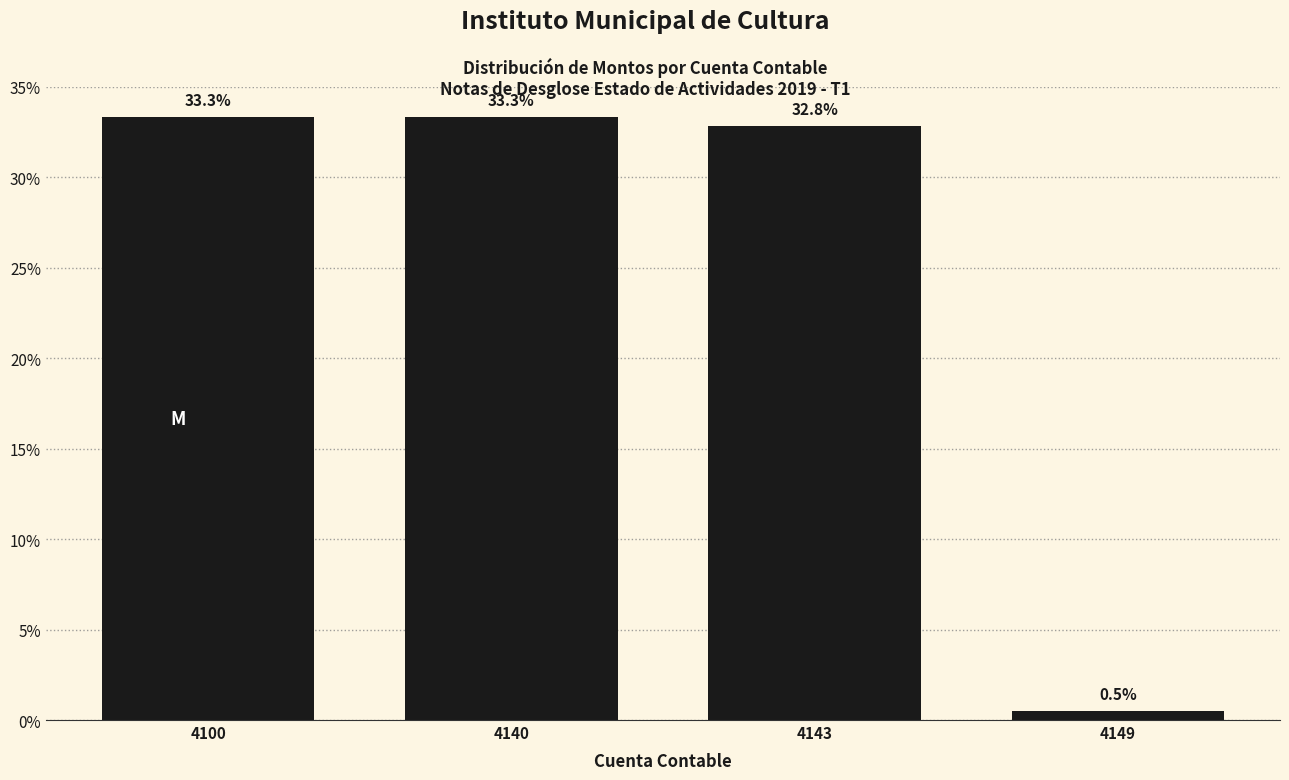

Reading left to right, transcribe all the data shown in this chart.

33.3	33.3	32.8	0.5